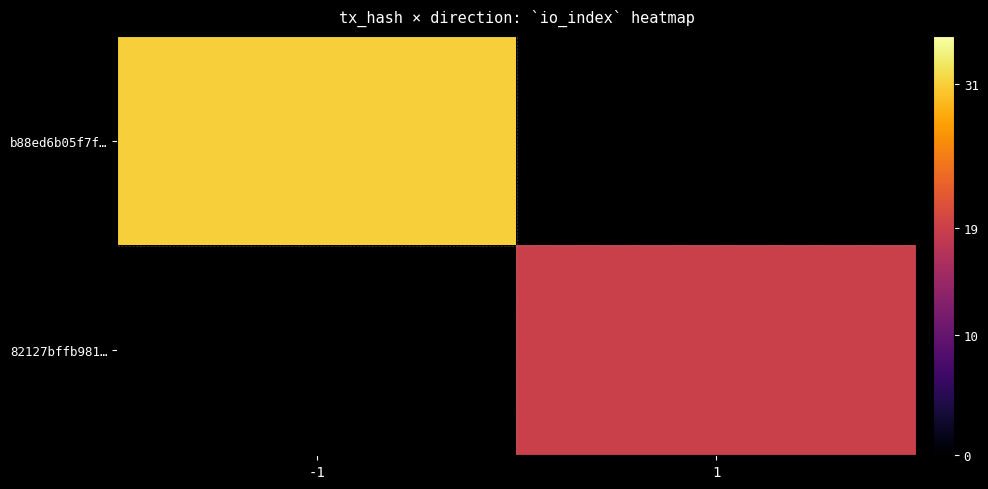

How many series are shown in this chart?

2